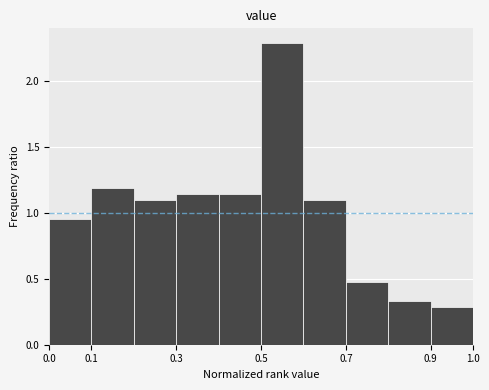

Over which range of the x-axis is the bar tallest?

0.5 to 0.6